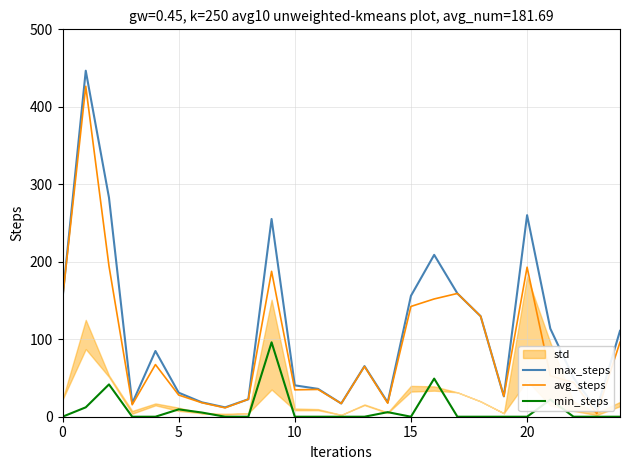

True or false: min_steps has more than 1 interior local peaks.

True